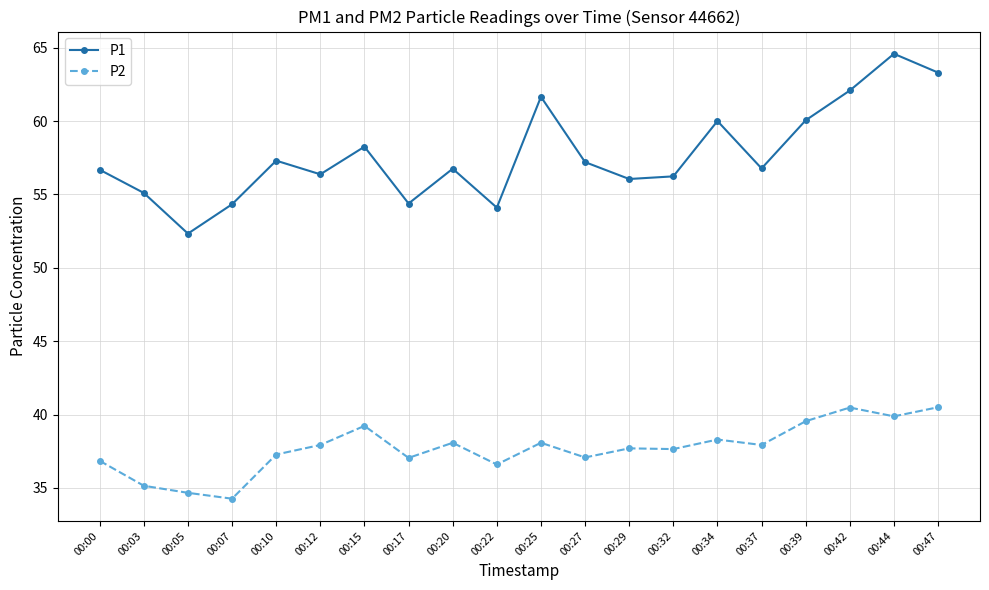

What are all the series names shown in the legend?

P1, P2